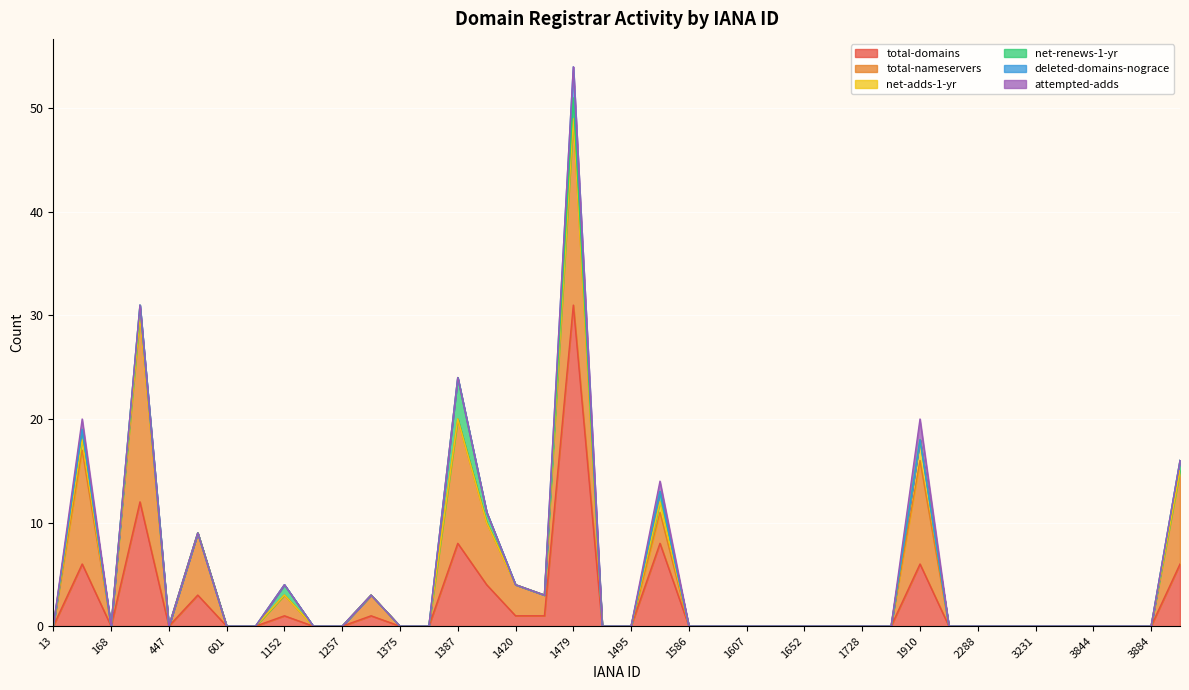

Which series has the widest spread of values?

total-domains